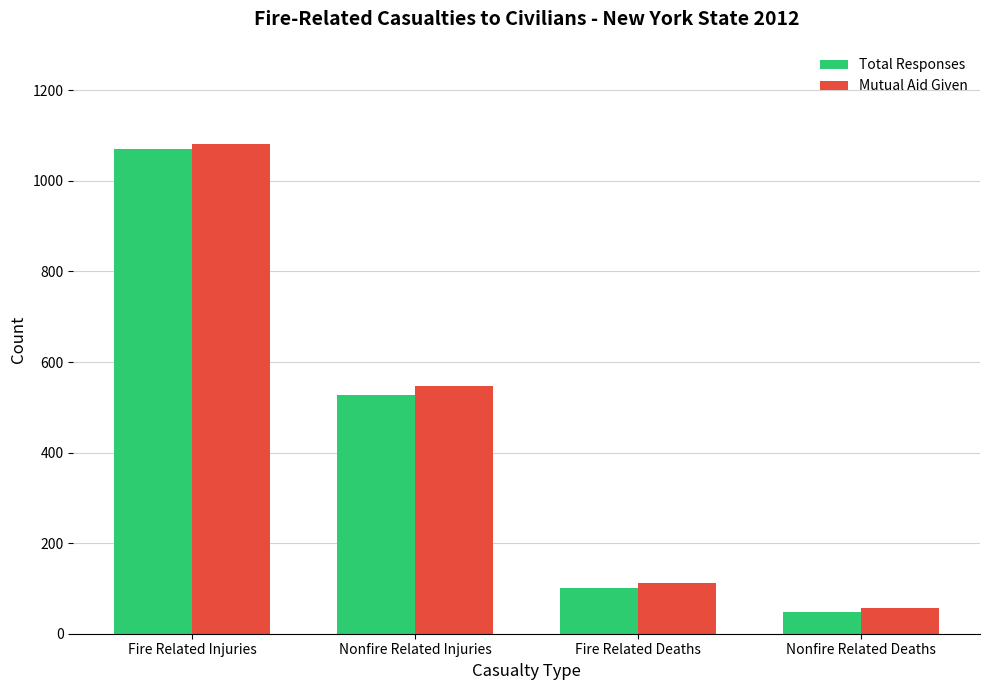

What is the value of the Mutual Aid Given bar at the 3rd from the left?

111